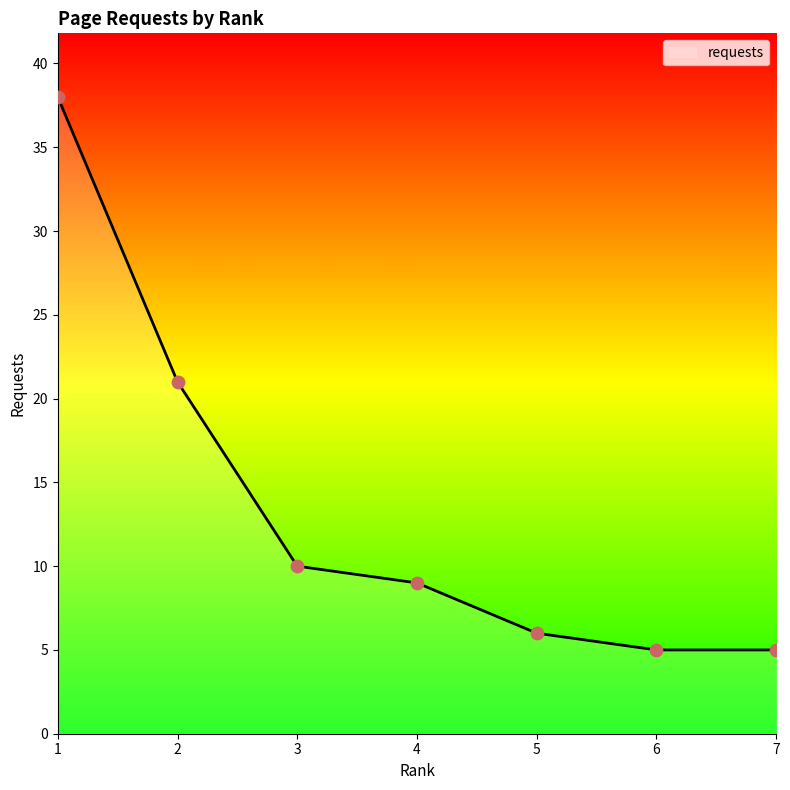

Which has a higher value, 3 or 5?

3